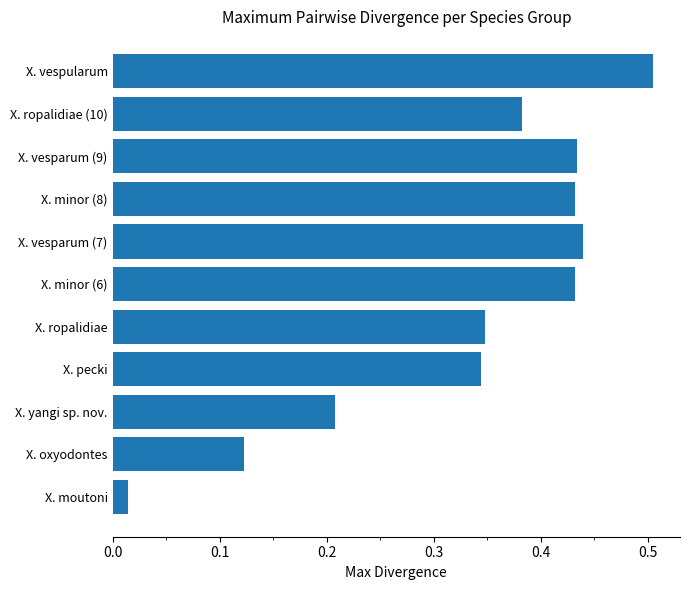

What is the maximum value shown in the chart?

0.5